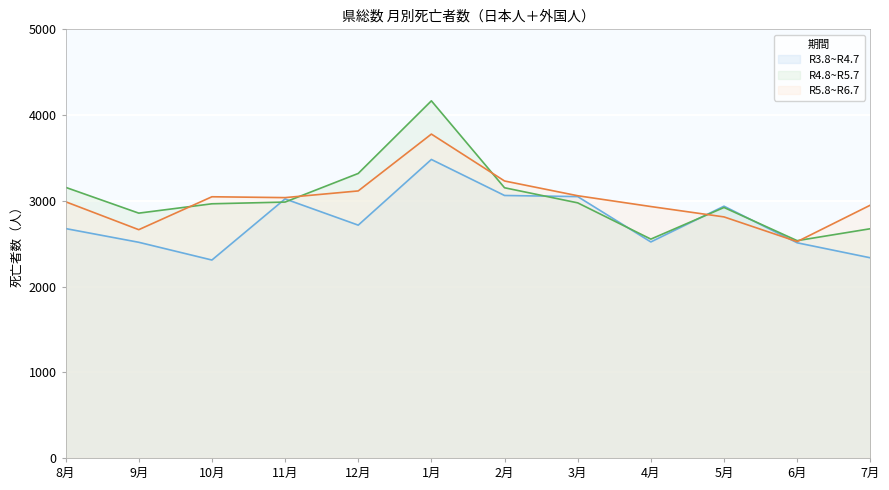

Is it true that R5.8~R6.7 equals 2812 at 5月?

True